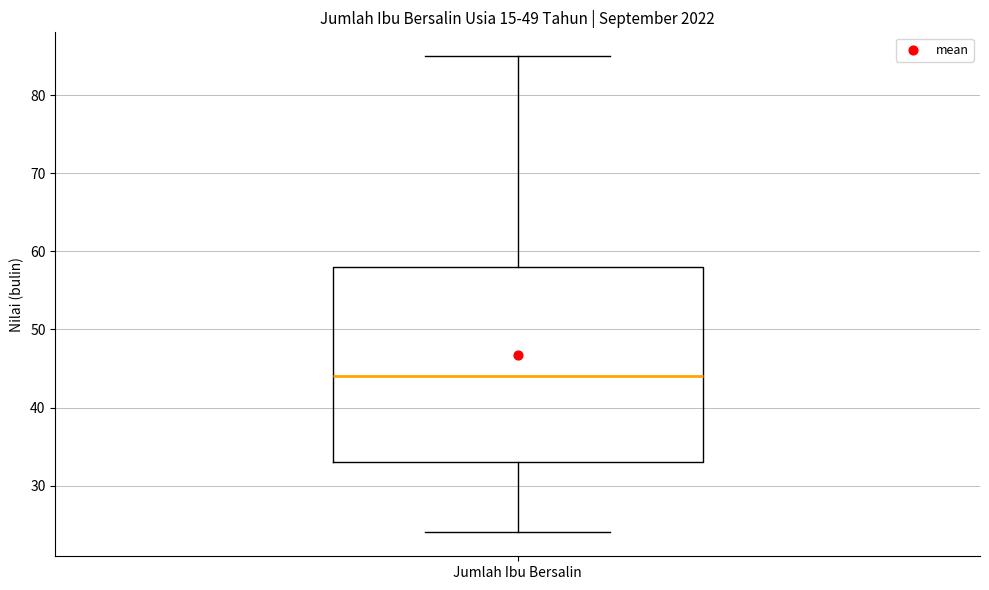

Read this box plot against the y-axis: the position of the median line, the range covered by the box, and the ends of both whiskers. The values are not printed on the chart, so give them approximately, as read against the axis.

median 44, box 33 to 58, whiskers 24 to 85